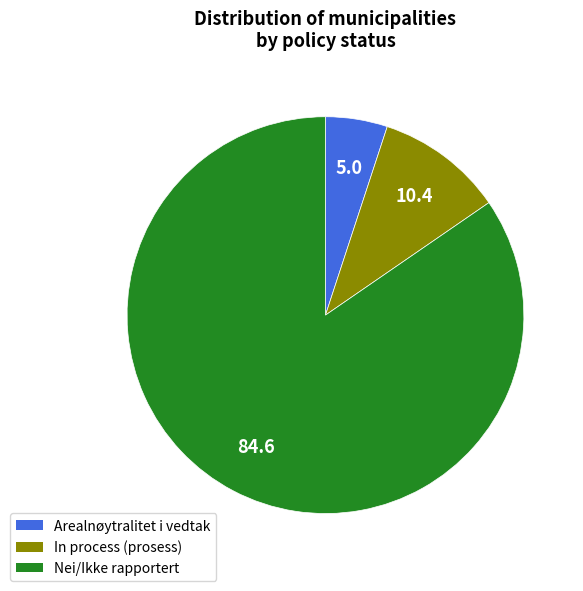

The In process (prosess) slice represents 1% of the pie. True or false?

False